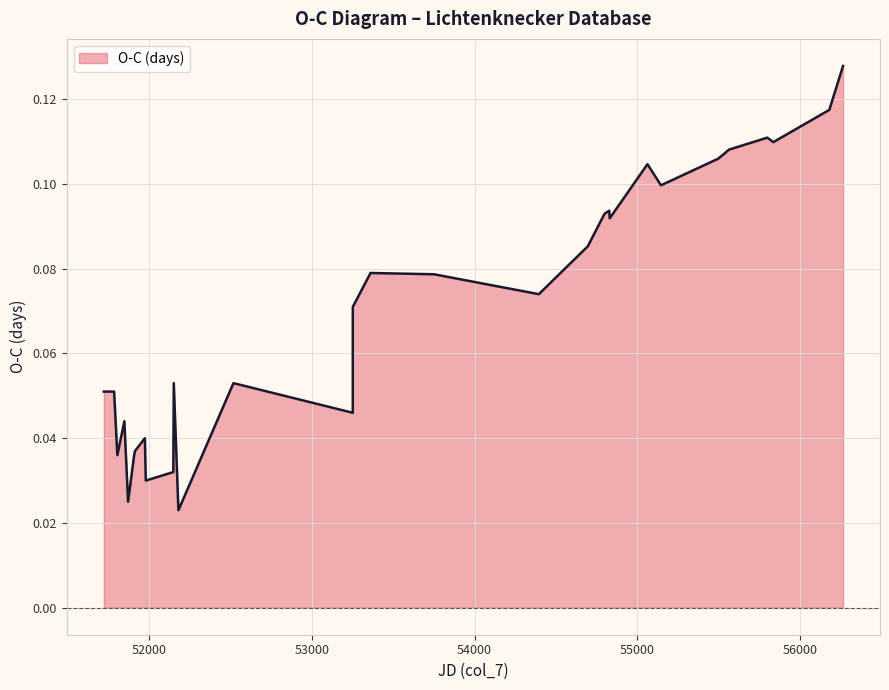

What is the label of the 11th point from the right?

54799.7764